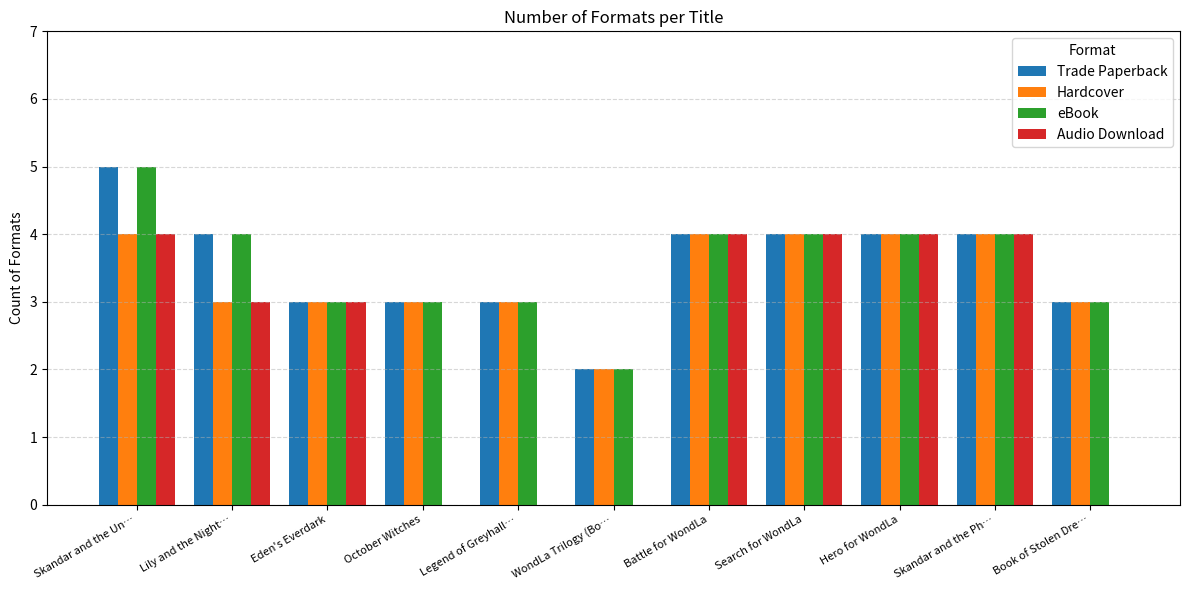

How many groups of bars are there?

11